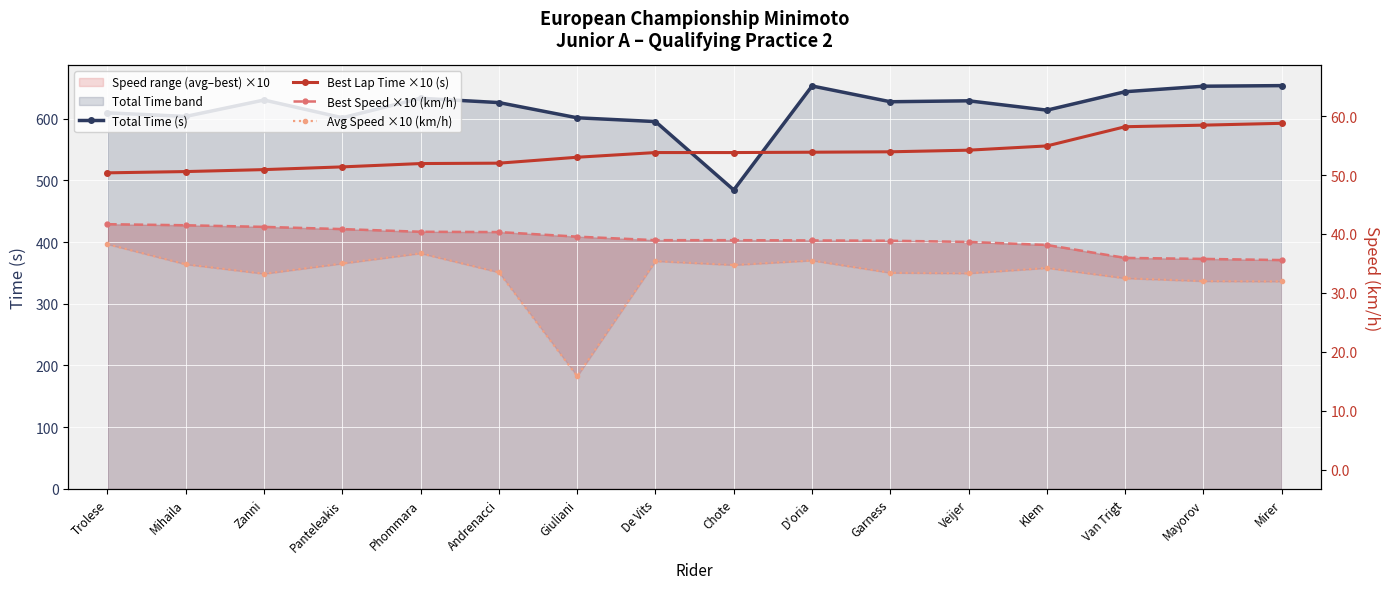

Rank the series at De Vits from highest to lowest value.

Total Time (s), Best Lap Time ×10 (s), Best Speed ×10 (km/h), Avg Speed ×10 (km/h)